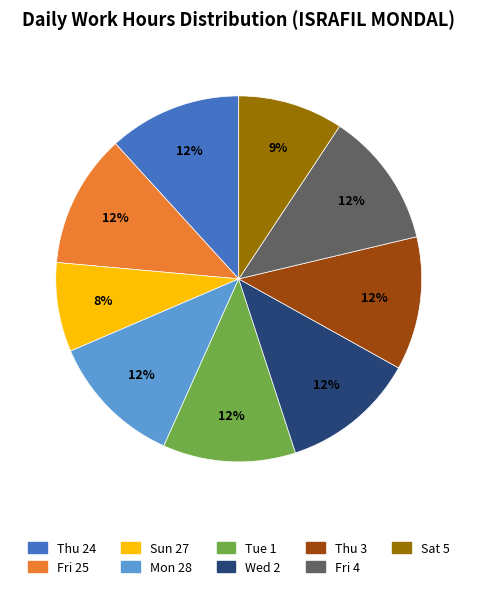

Does any single category account for the majority?

No